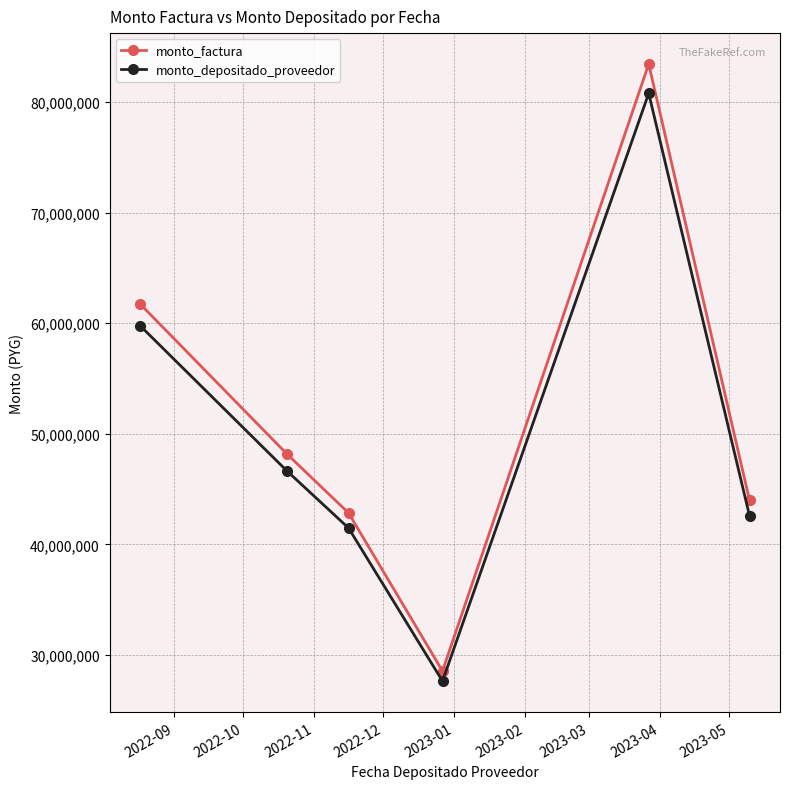

What is the smallest value displayed?

27622036